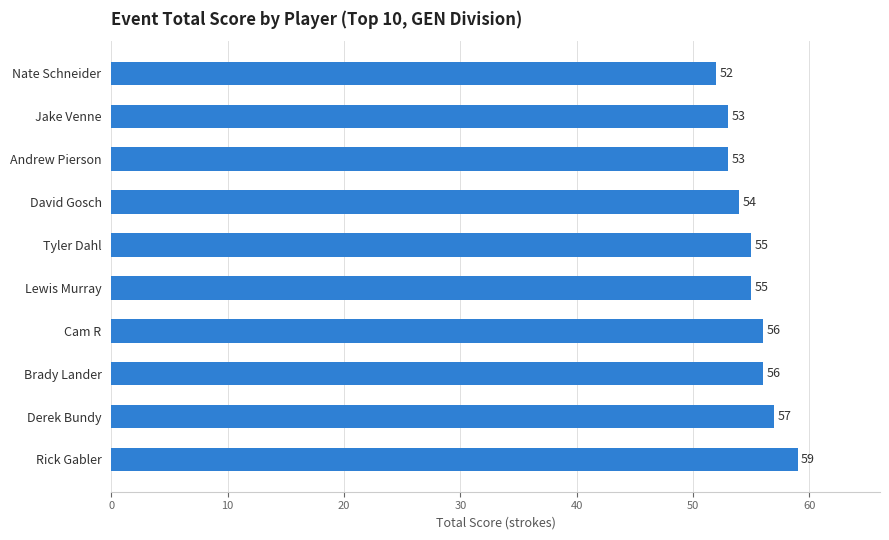

What is the difference between the second highest and minimum values?

5